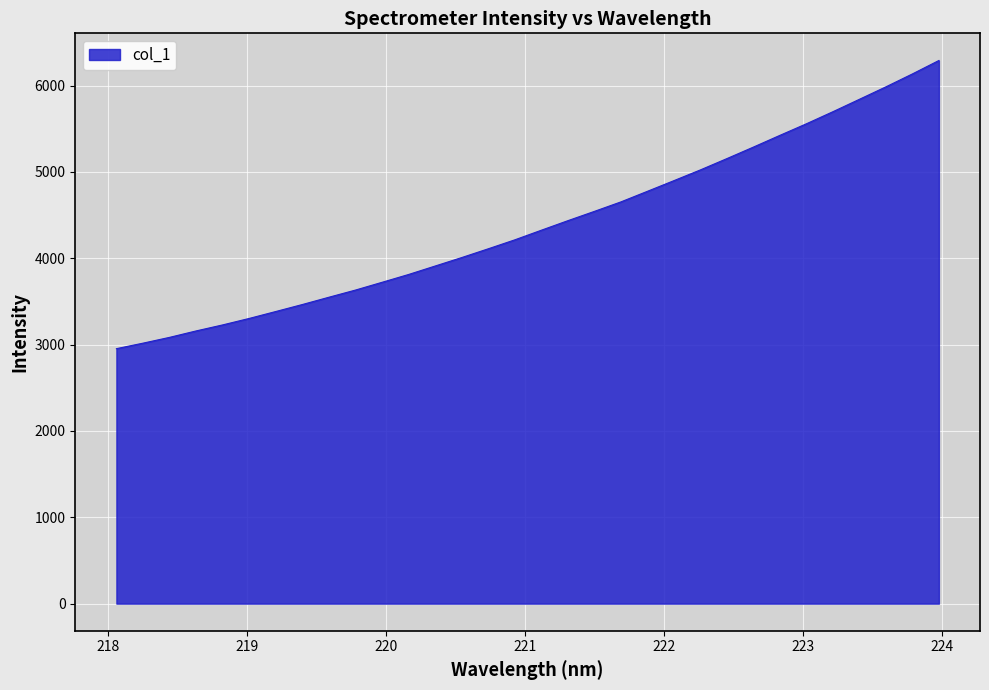

What is the difference between the maximum and minimum values?

3337.4